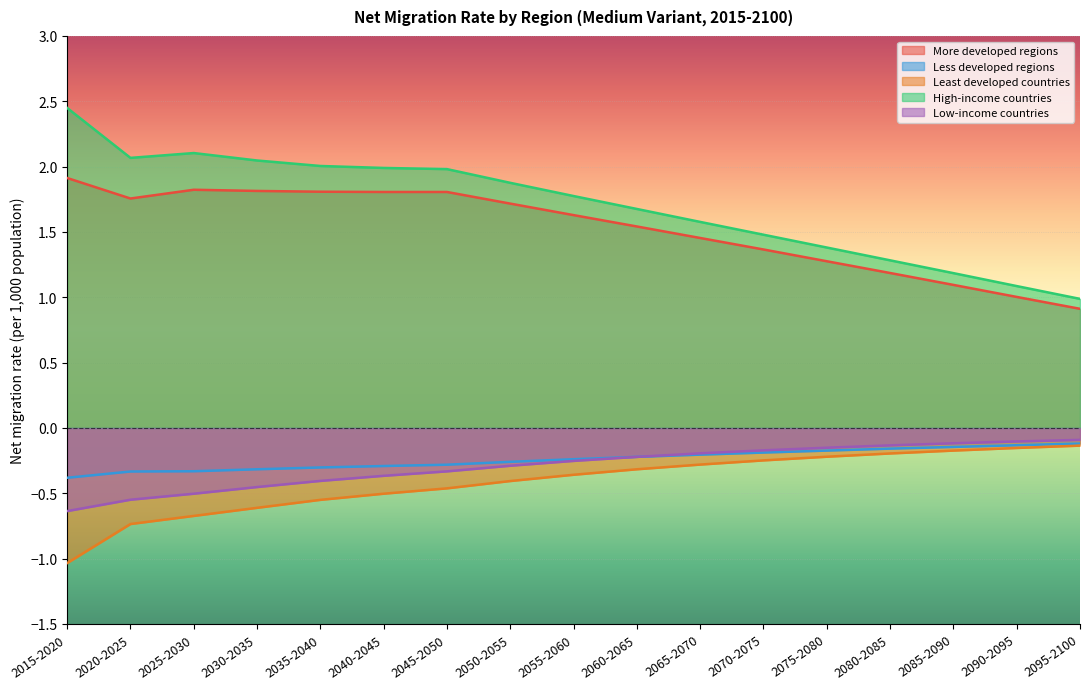

What is the difference between the second highest and minimum values in the Low-income countries series?

0.5